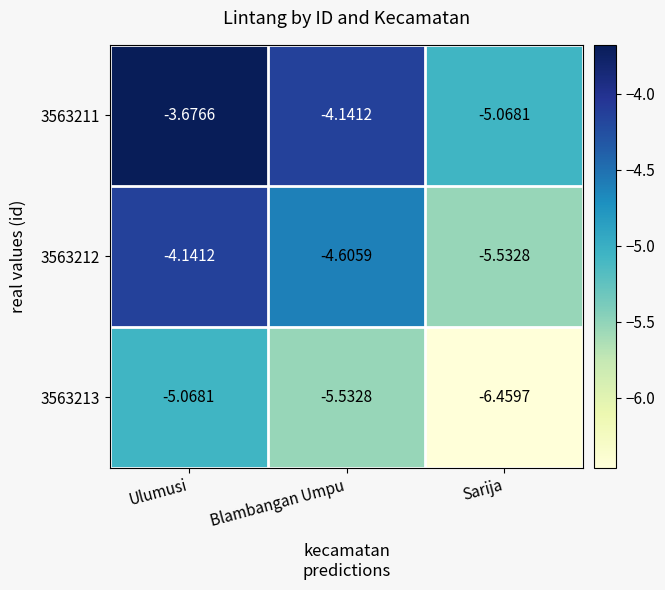

Is the value of 3563212 at Sarija greater than the value of 3563211 at Ulumusi?

No